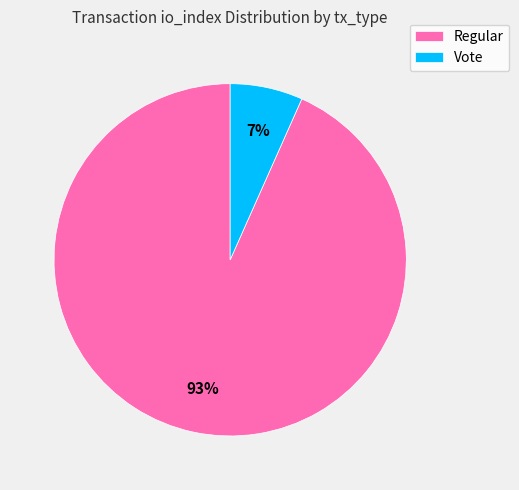

Combined, do Regular and Vote account for over 50%?

Yes